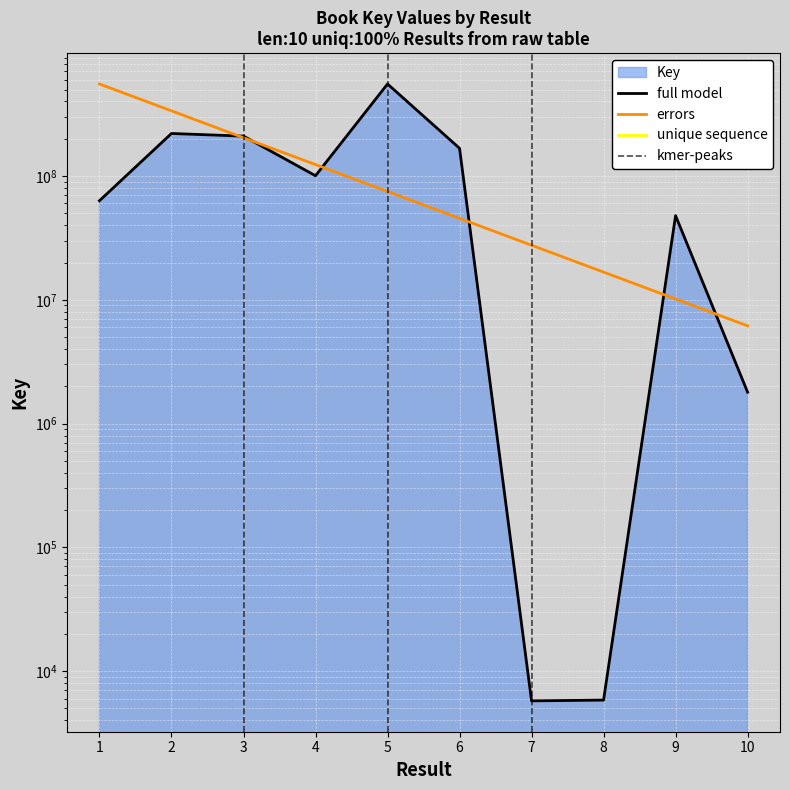

What is the value of the 6th point from the left?

167490171